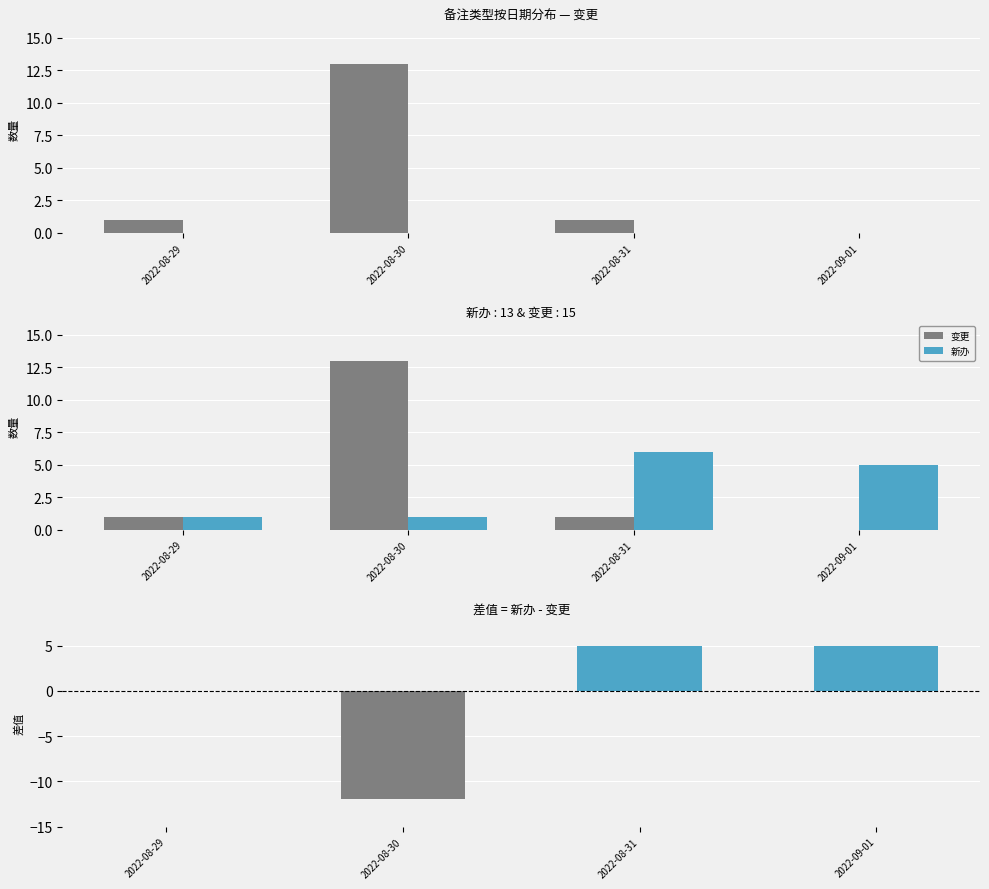

True or false: 变更 has a value of 19 at 2022-08-30.

False